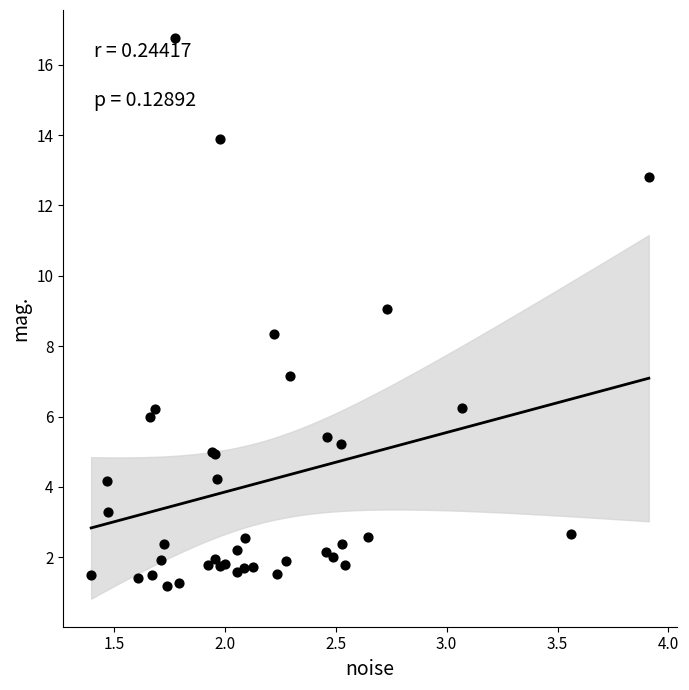

What Y value in the scatter plot is closest to 8?

8.4